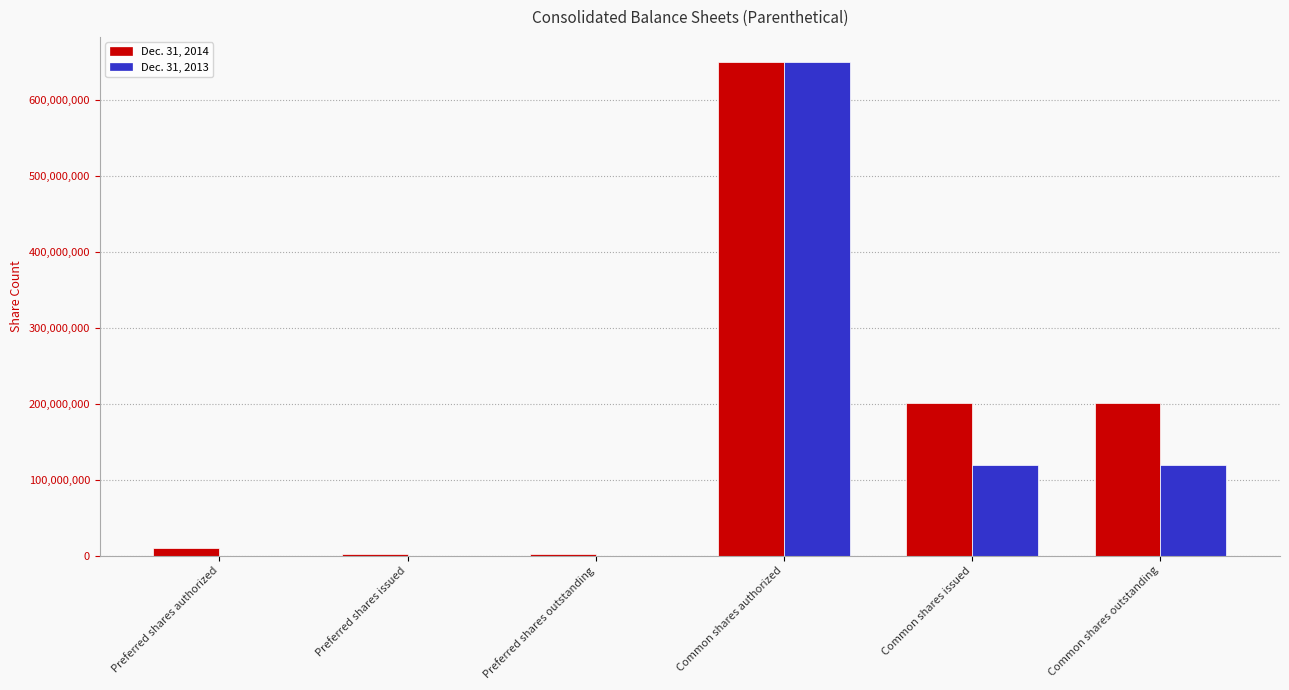

What is the greatest value displayed?

650000000